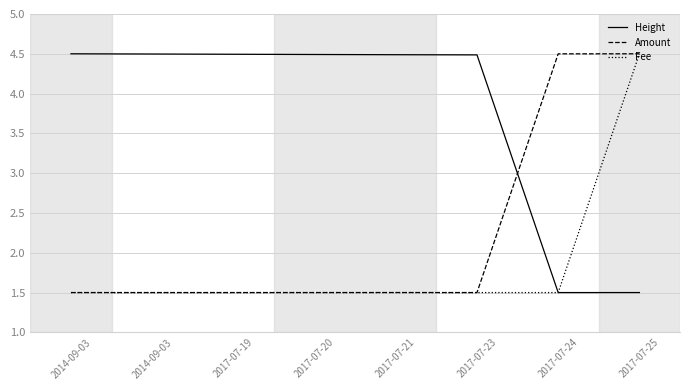

Is this an area chart (filled region under the line)?

No